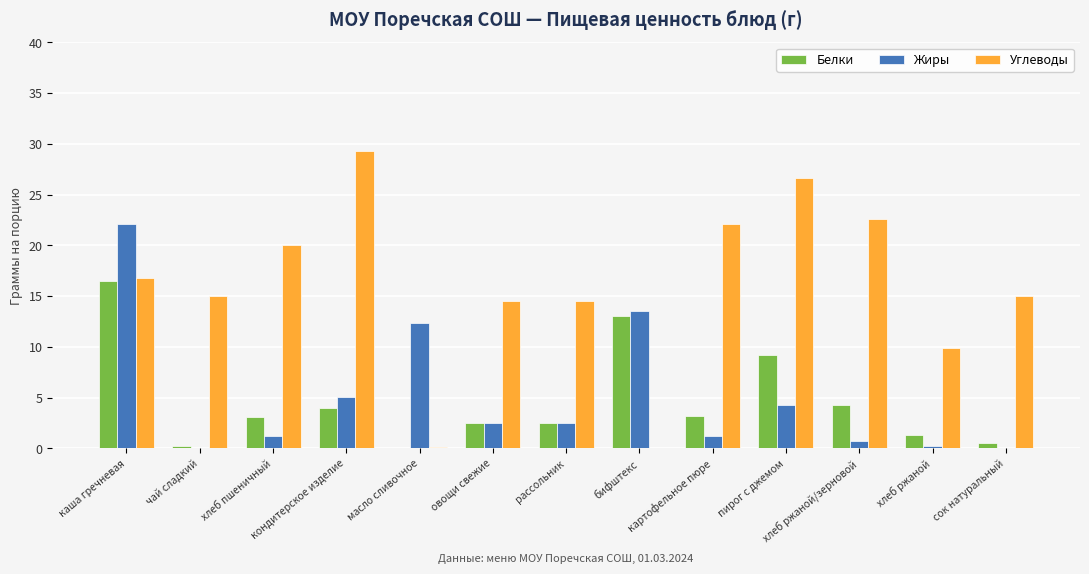

The Жиры series shows -15.3 at сок натуральный. True or false?

False